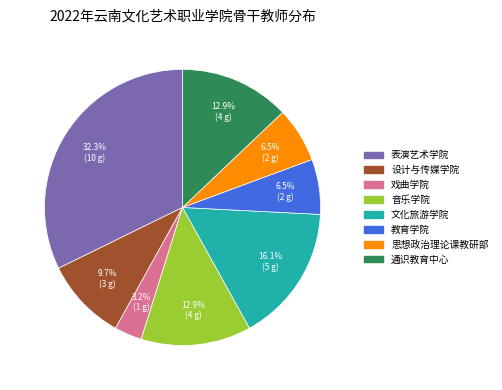

Does 表演艺术学院 represent more than half of the total?

No